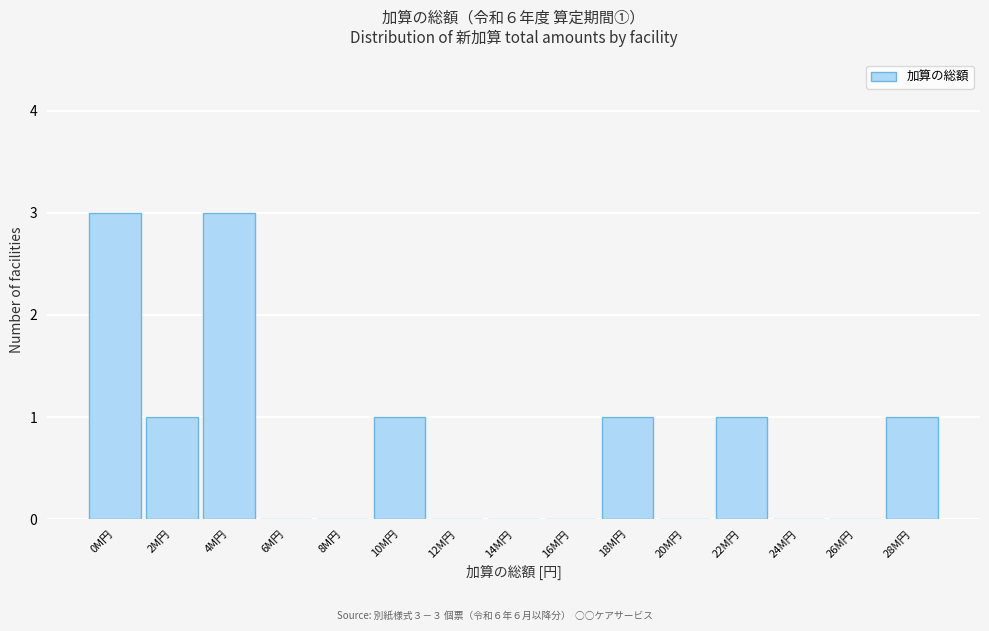

Reading left to right, list all the values displayed in this chart.

0M円=3	2M円=1	4M円=3	6M円=0	8M円=0	10M円=1	12M円=0	14M円=0	16M円=0	18M円=1	20M円=0	22M円=1	24M円=0	26M円=0	28M円=1